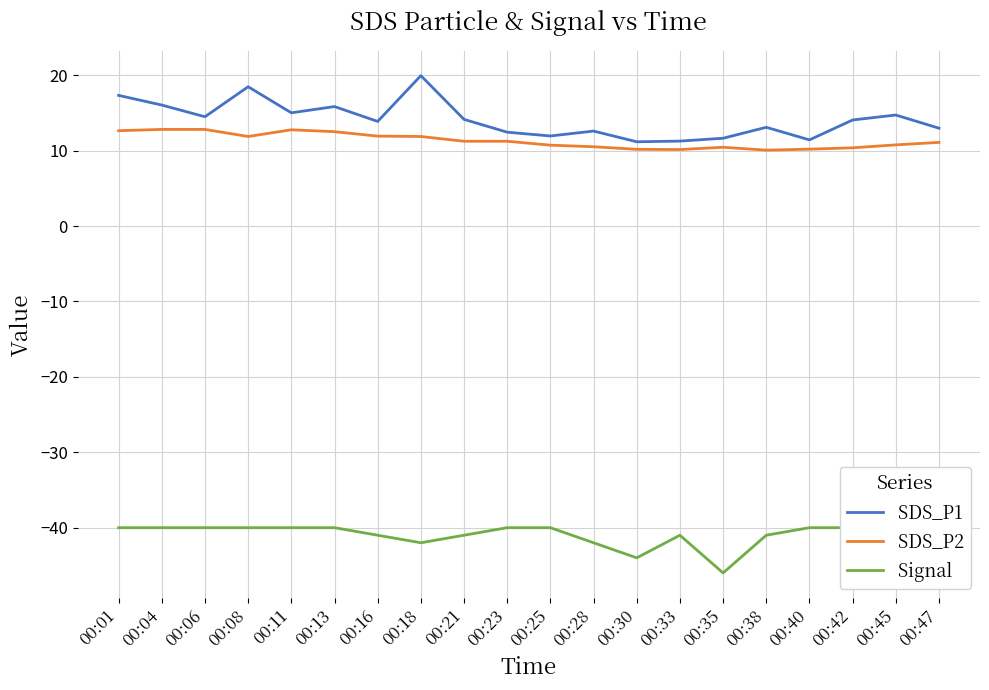

At which category does Signal reach its first local peak?

00:33